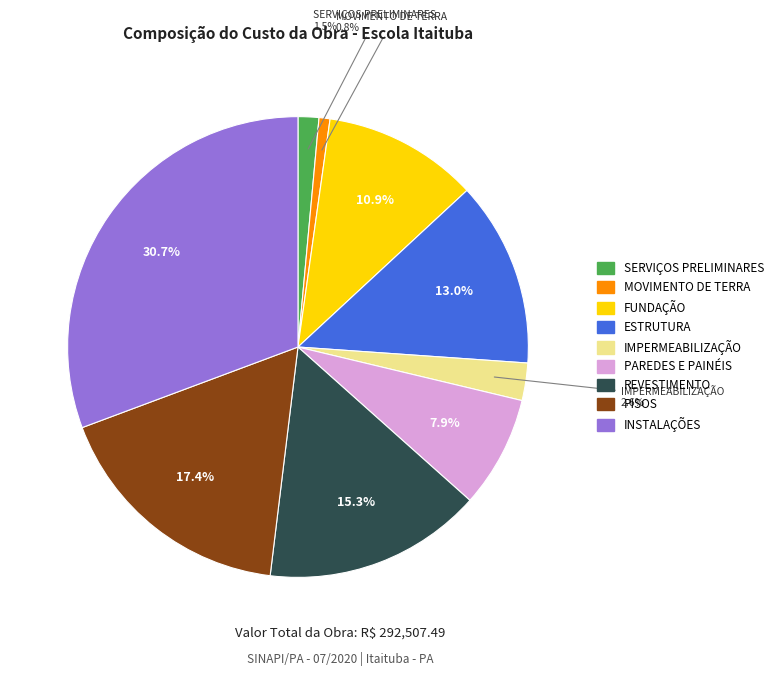

Which slice is the smallest?

MOVIMENTO DE TERRA